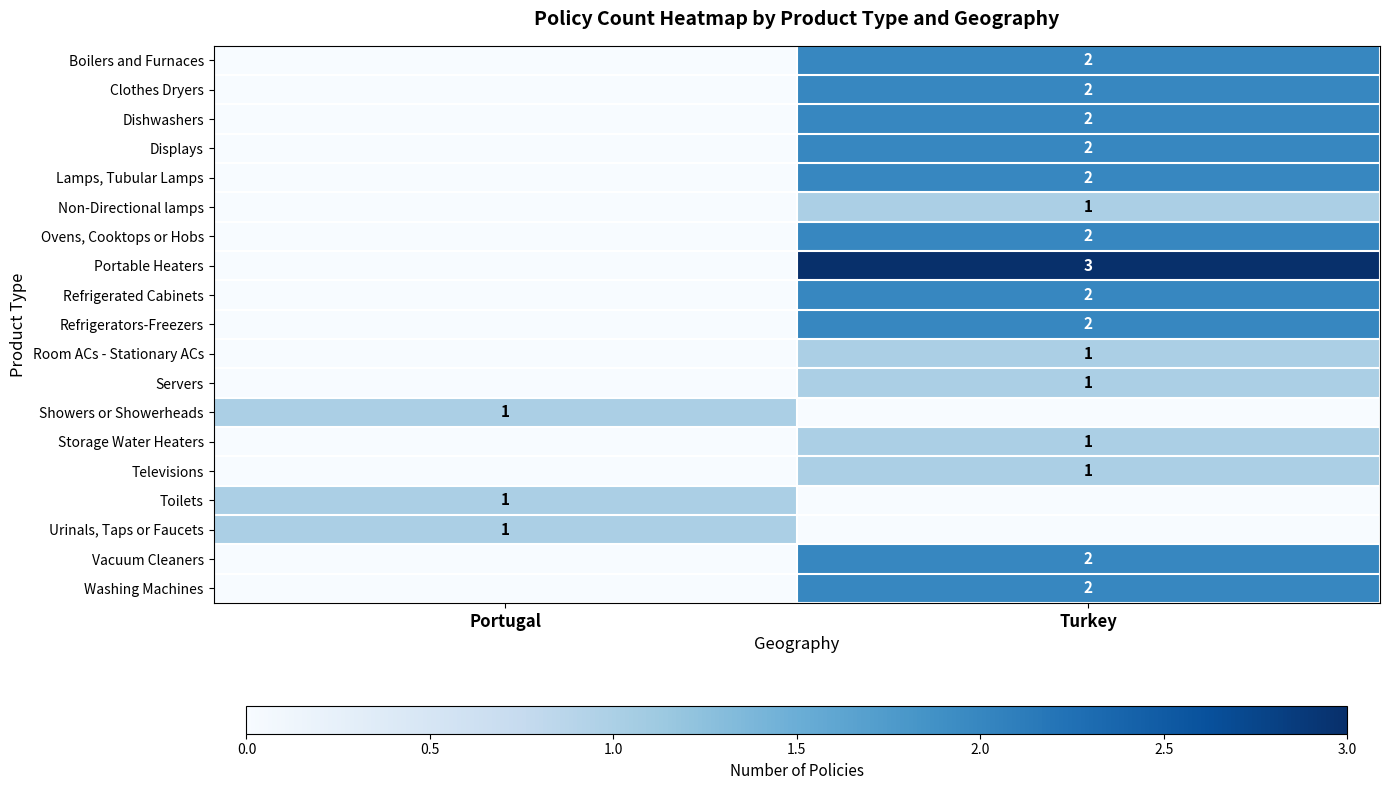

Is the value of Storage Water Heaters at Turkey greater than the value of Refrigerated Cabinets at Turkey?

No